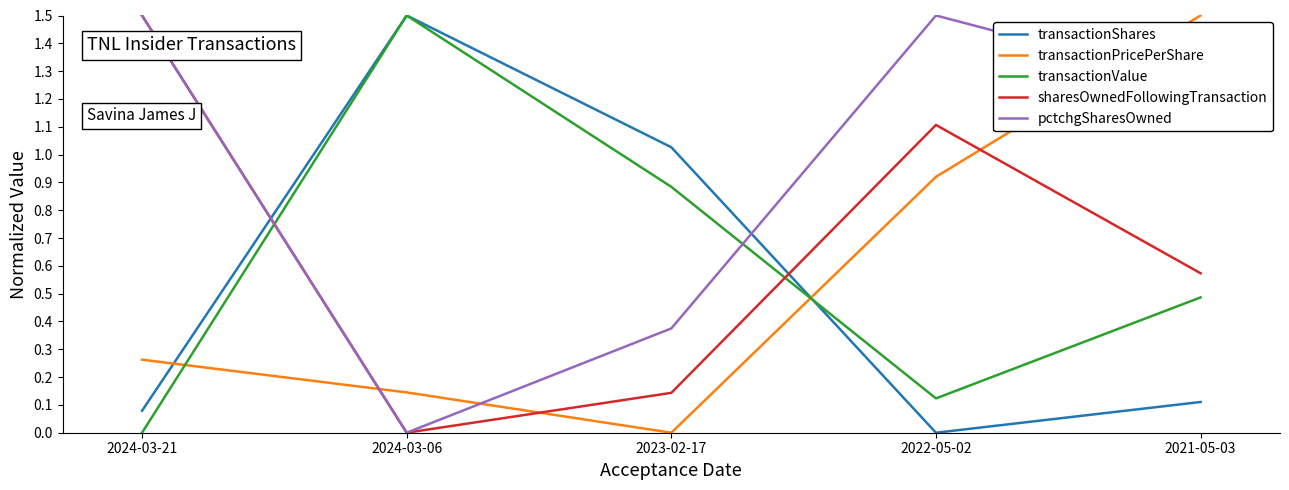

At which label does sharesOwnedFollowingTransaction reach its minimum?

2024-03-06